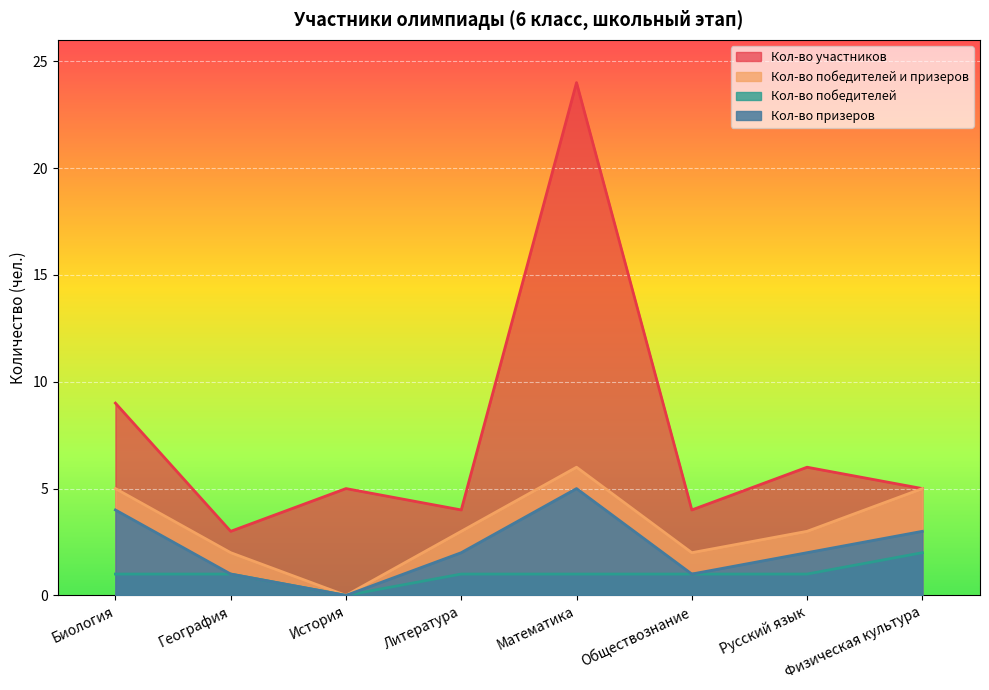

What is the maximum value shown in the chart?

24